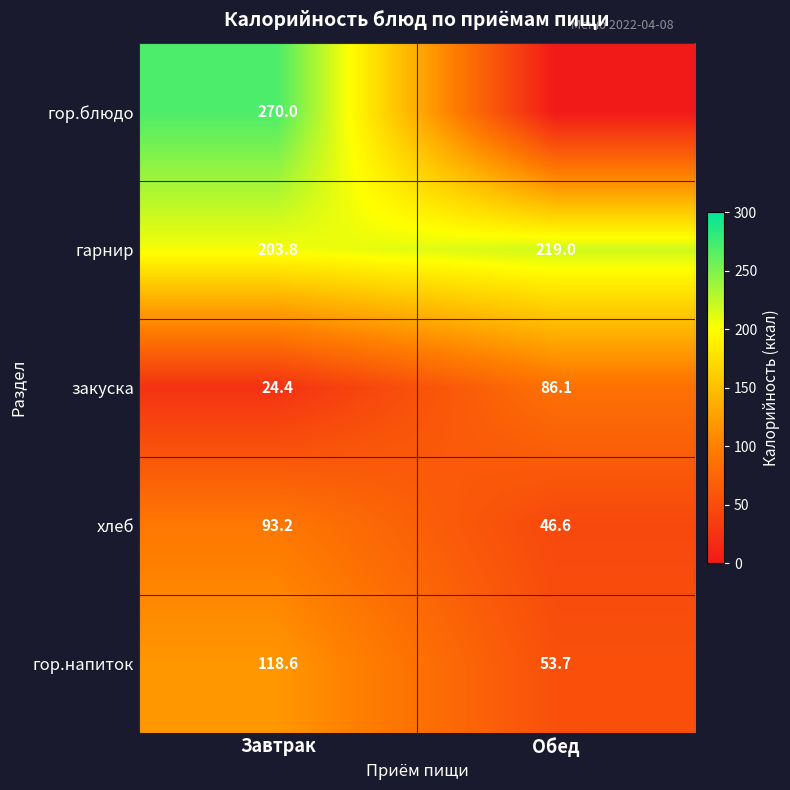

How many values in the хлеб series are below 93?

1